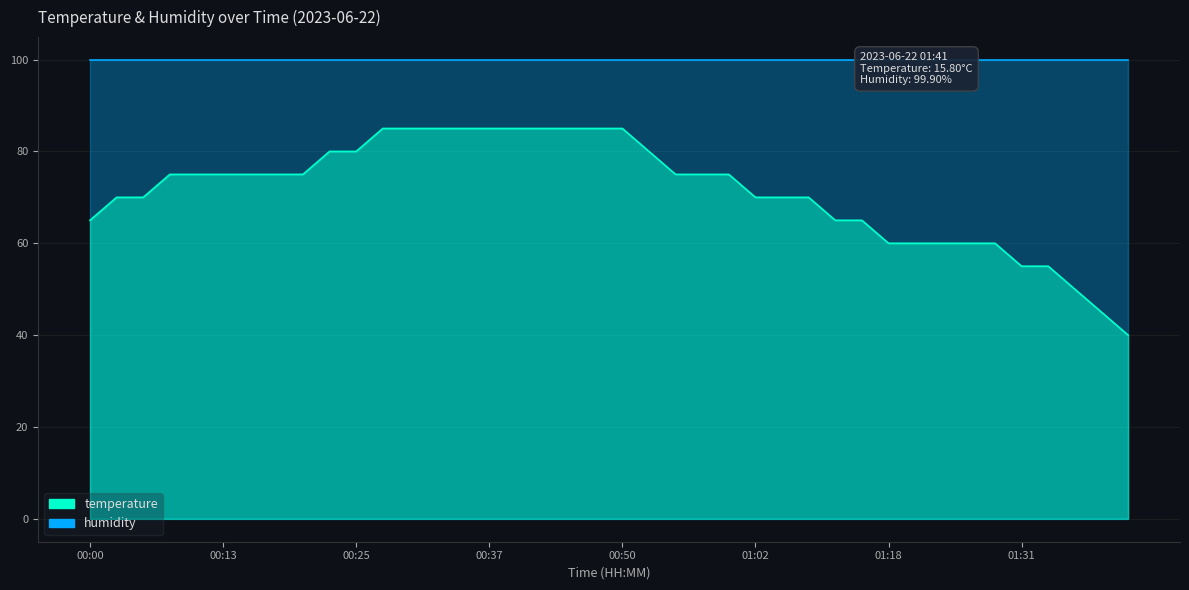

What is the difference between the second highest and minimum values?

45.0